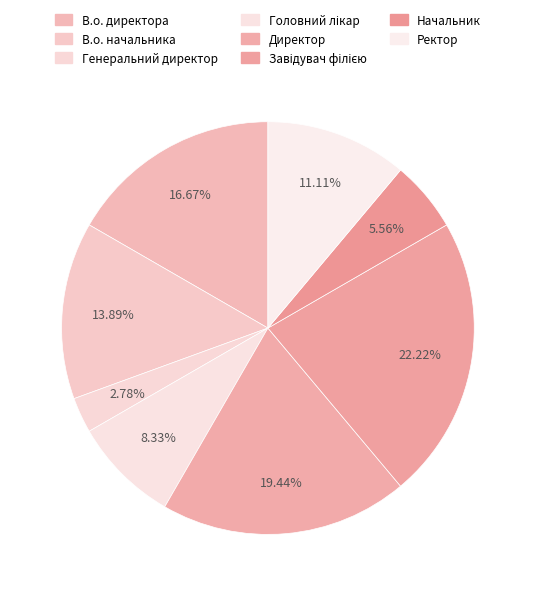

Between В.о. начальника and Завідувач філією, which is larger?

Завідувач філією